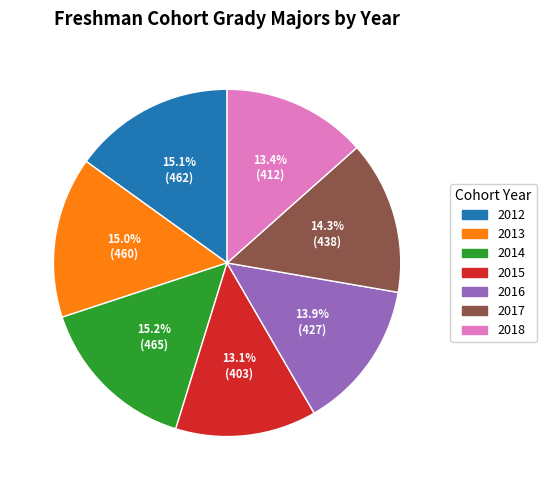

Does 2014 represent more than half of the total?

No